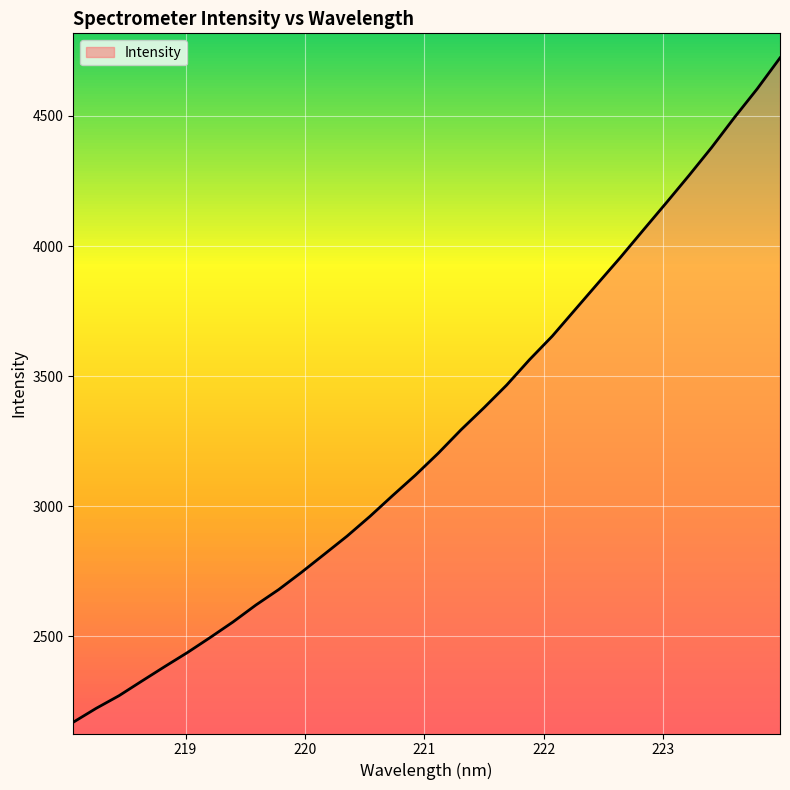

What is the sum of all values?

104547.9